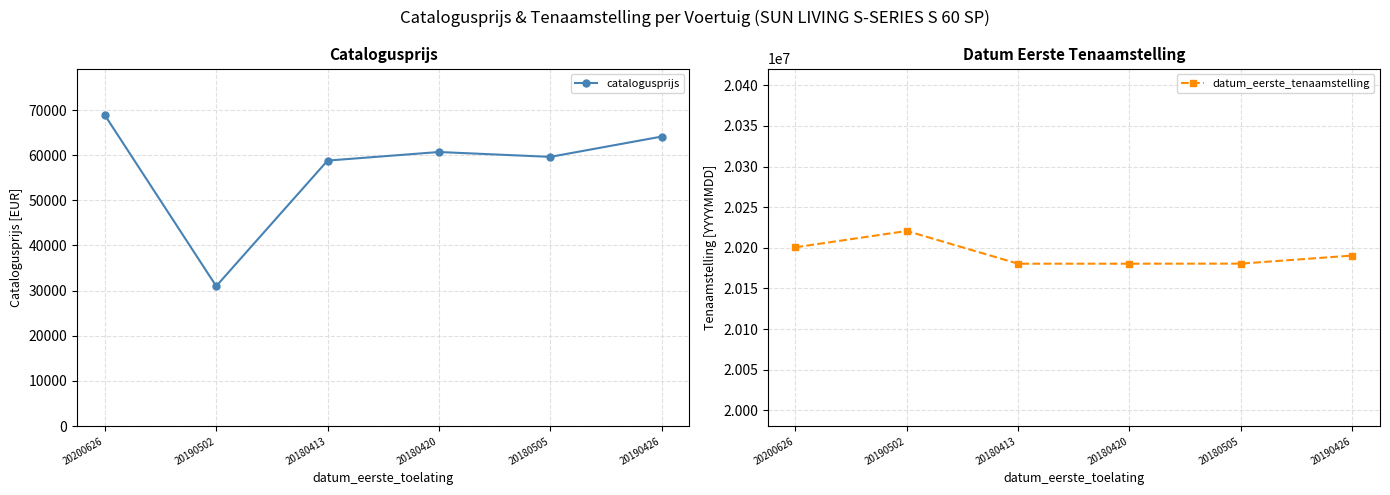

True or false: datum_eerste_tenaamstelling has more than 0 points higher than both neighbors.

True